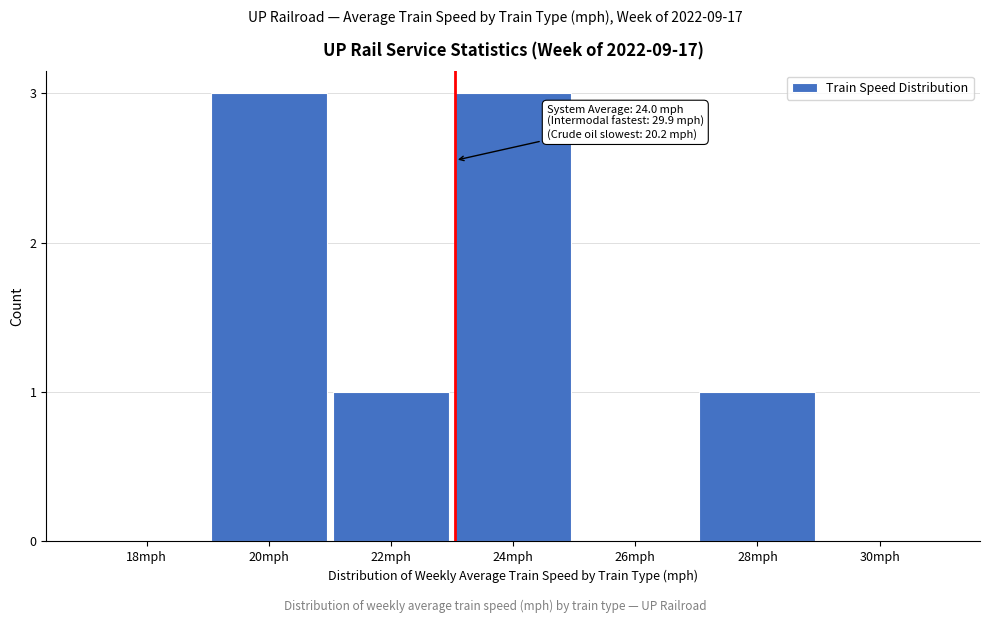

Reading left to right, transcribe all the data shown in this chart.

18mph=0	20mph=3	22mph=1	24mph=3	26mph=0	28mph=1	30mph=0